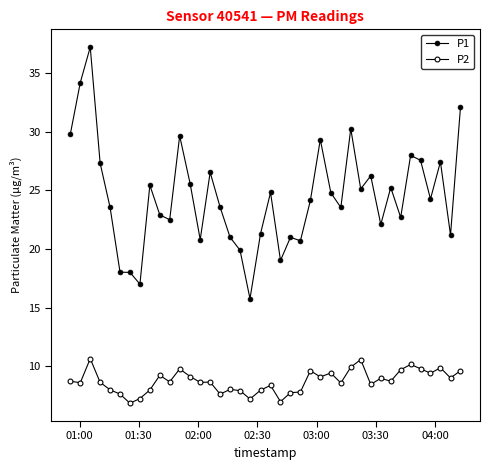

What is the difference between the maximum and minimum values in the P1 series?

21.5